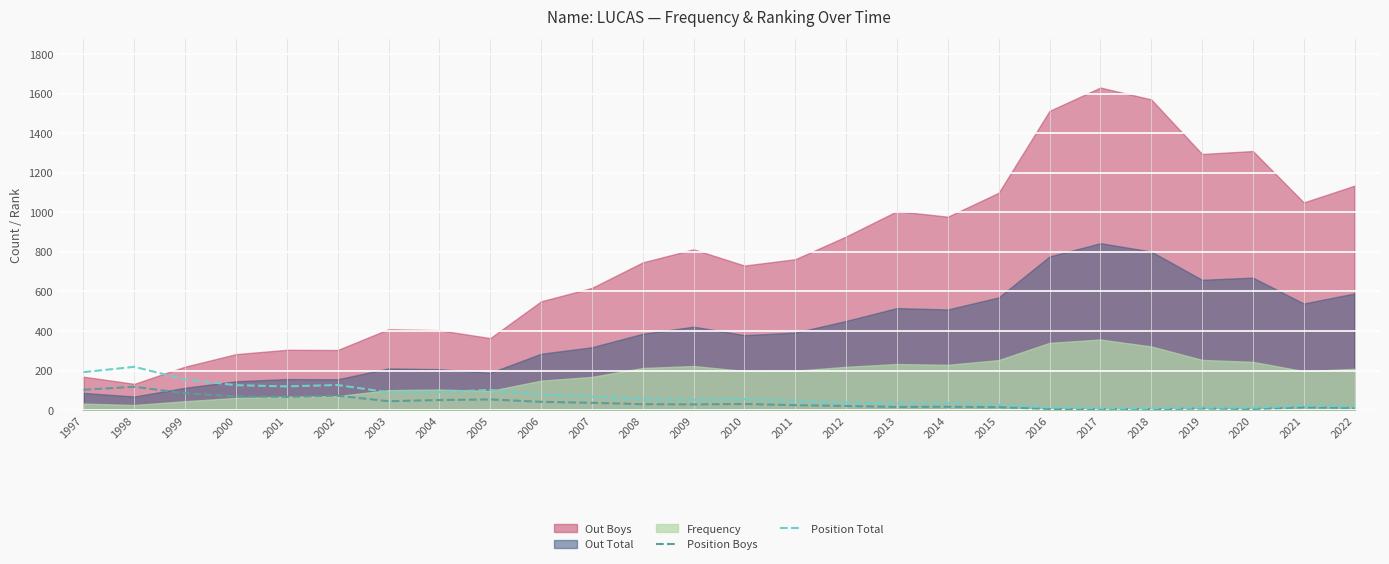

How many data points does each series have?

26